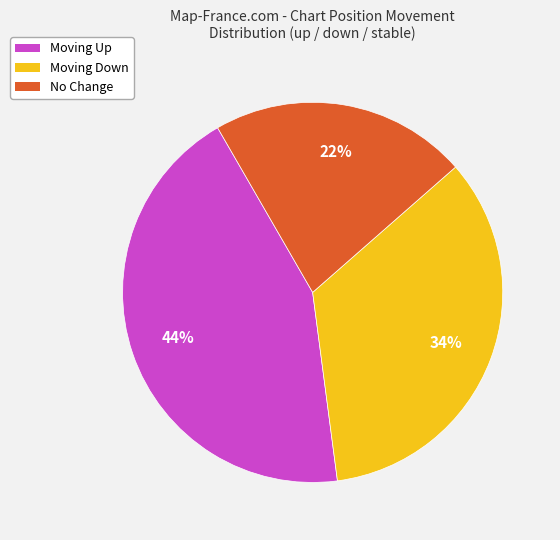

What is the ratio of the value at Moving Up to the value at No Change?

2.0